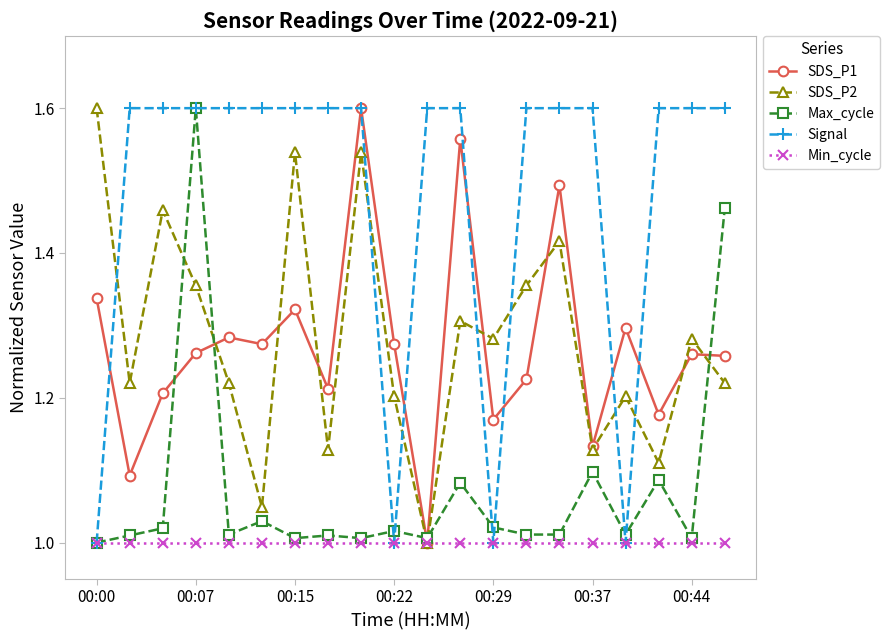

Which series has the largest total across all categories?

Signal